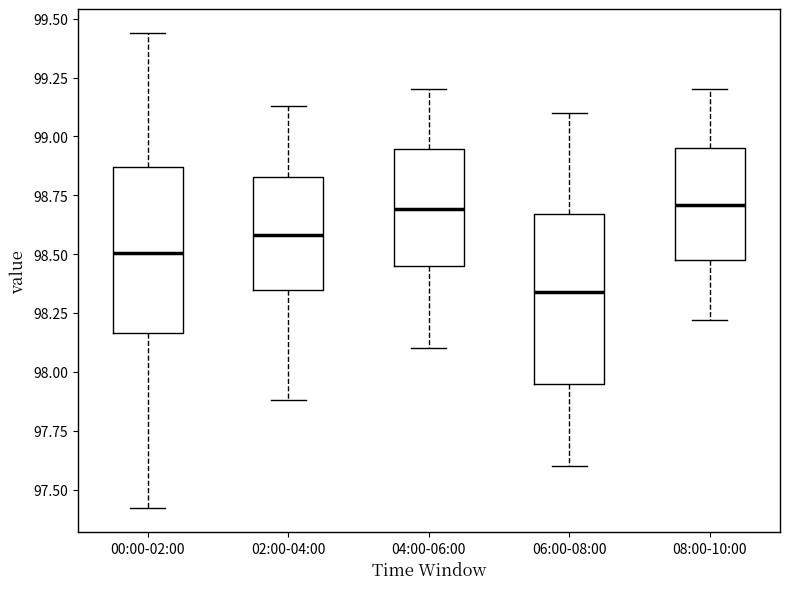

Reading left to right, read every box against the y-axis: the position of its median line, the range the box covers, and the ends of its whiskers. The values are not printed on the chart, so give them approximately, as read against the axis.

00:00-02:00: median 98.50, box 98.15 to 98.85, whiskers 97.40 to 99.45
02:00-04:00: median 98.60, box 98.35 to 98.85, whiskers 97.90 to 99.15
04:00-06:00: median 98.70, box 98.45 to 98.95, whiskers 98.10 to 99.20
06:00-08:00: median 98.35, box 97.95 to 98.65, whiskers 97.60 to 99.10
08:00-10:00: median 98.70, box 98.50 to 98.95, whiskers 98.20 to 99.20